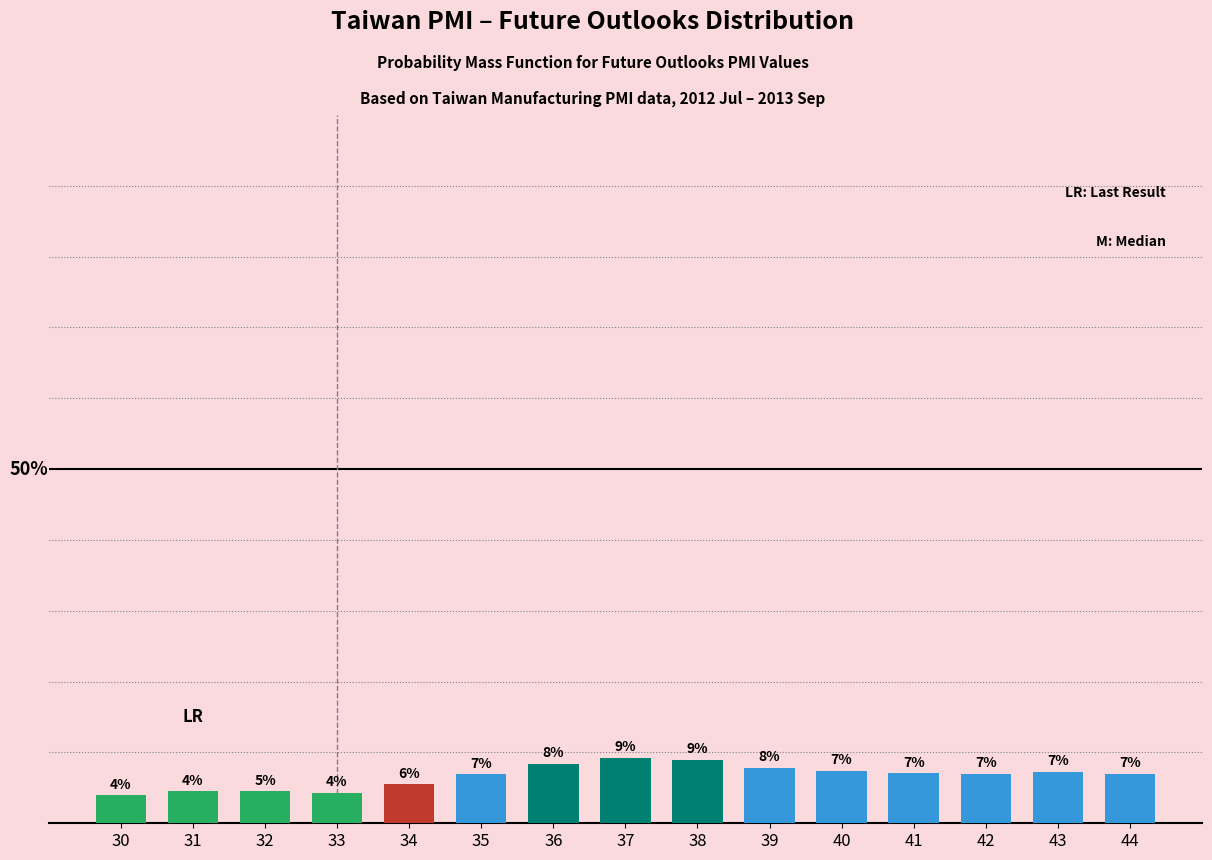

Are the bars horizontal?

No